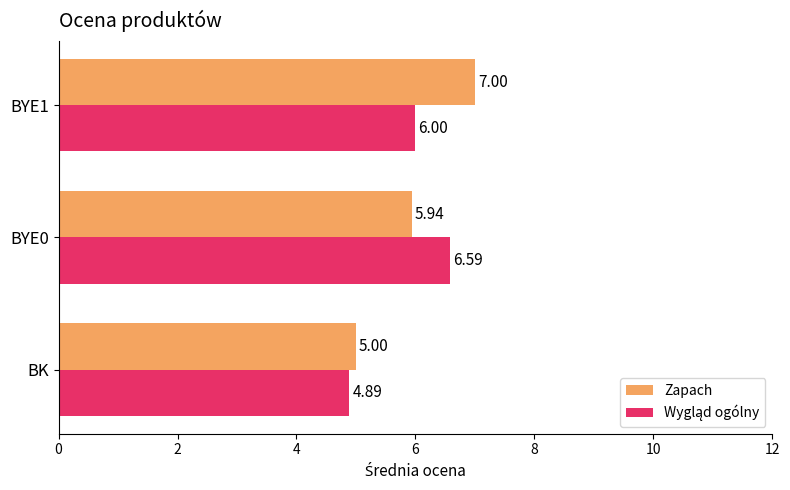

List the labels in order of Zapach value, largest first.

BYE1, BYE0, BK